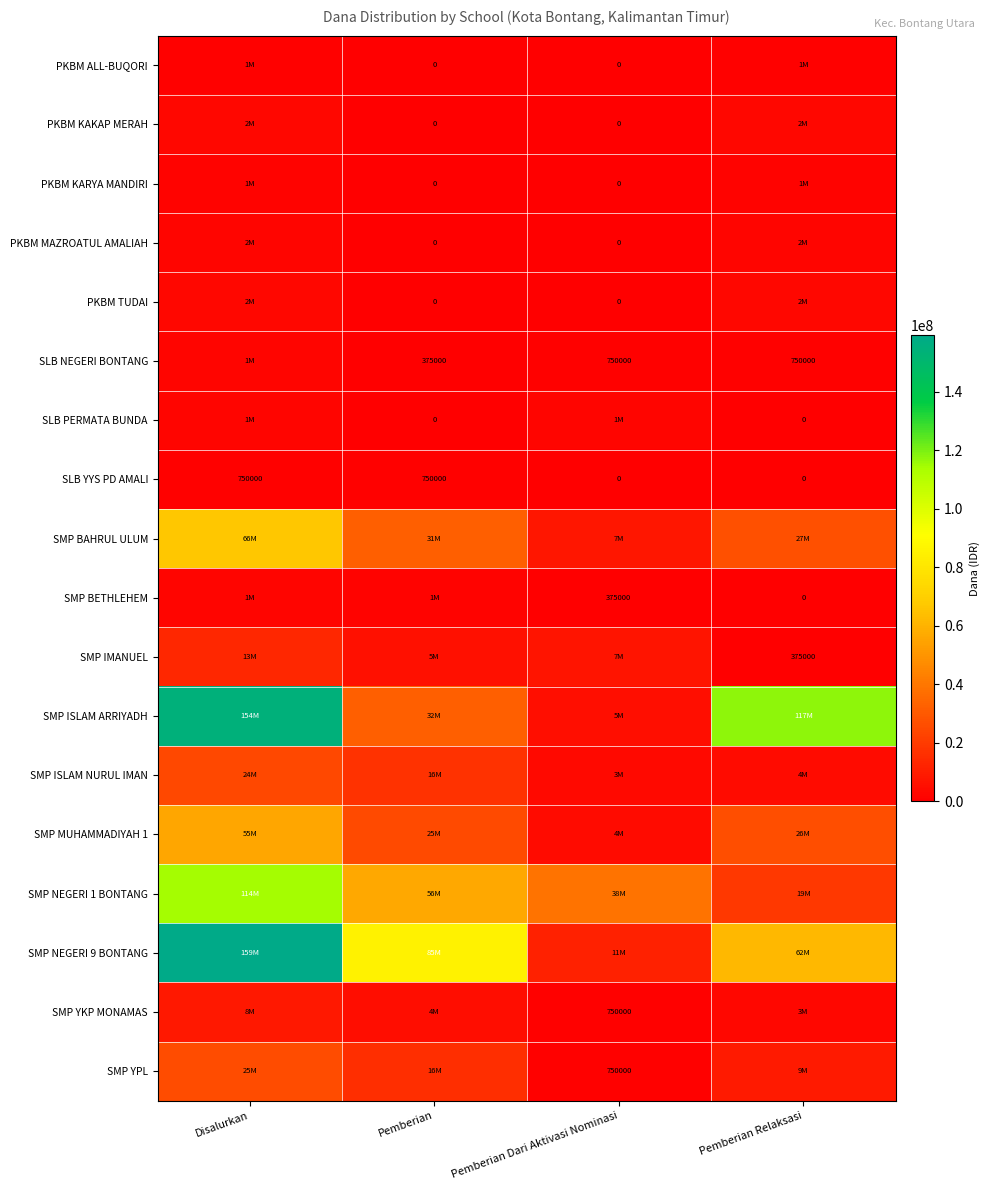

What is the difference between the second highest and minimum values in the SLB YYS PD AMALI series?

750000